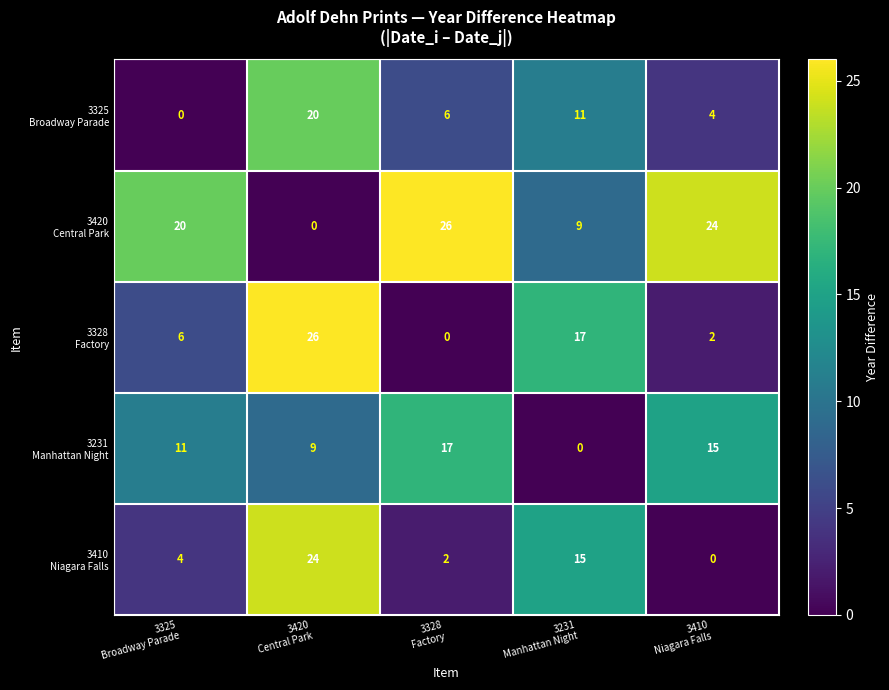

At how many categories does at least one series exceed 5?

5